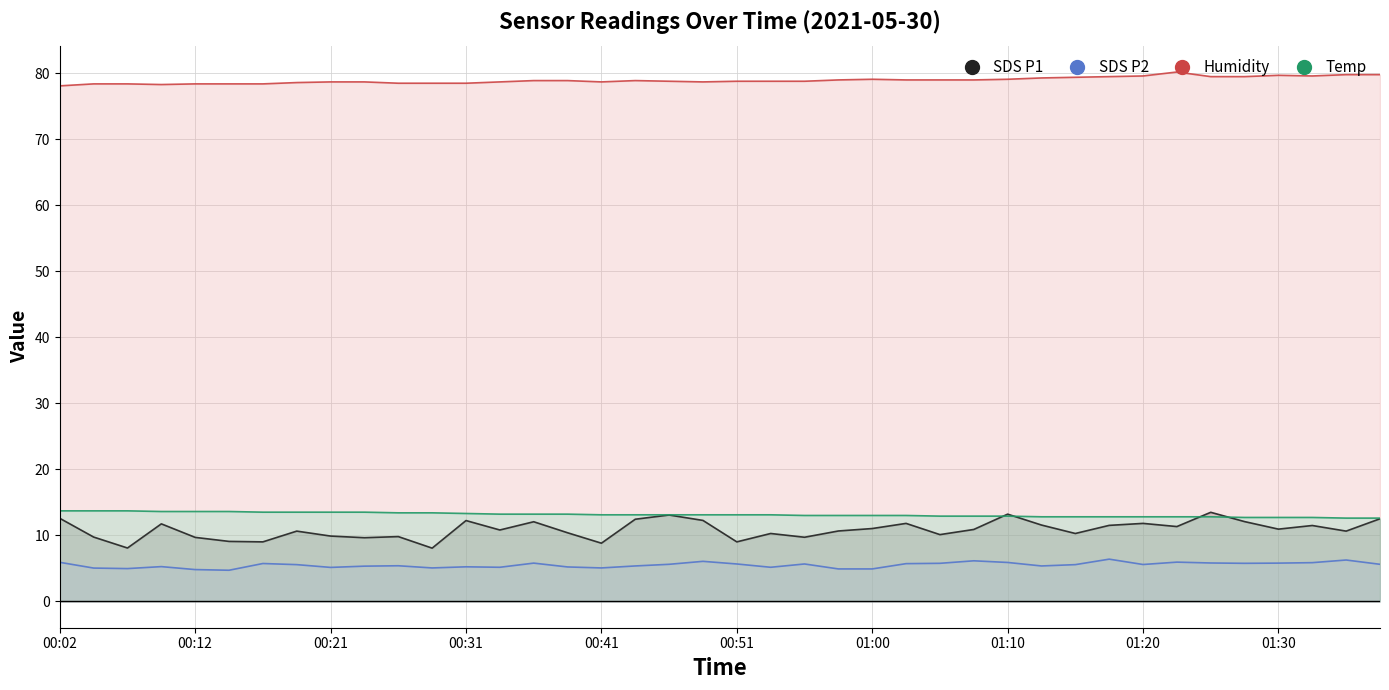

Is the value of Humidity at 01:05 greater than the value of SDS_P2 at 00:46?

Yes